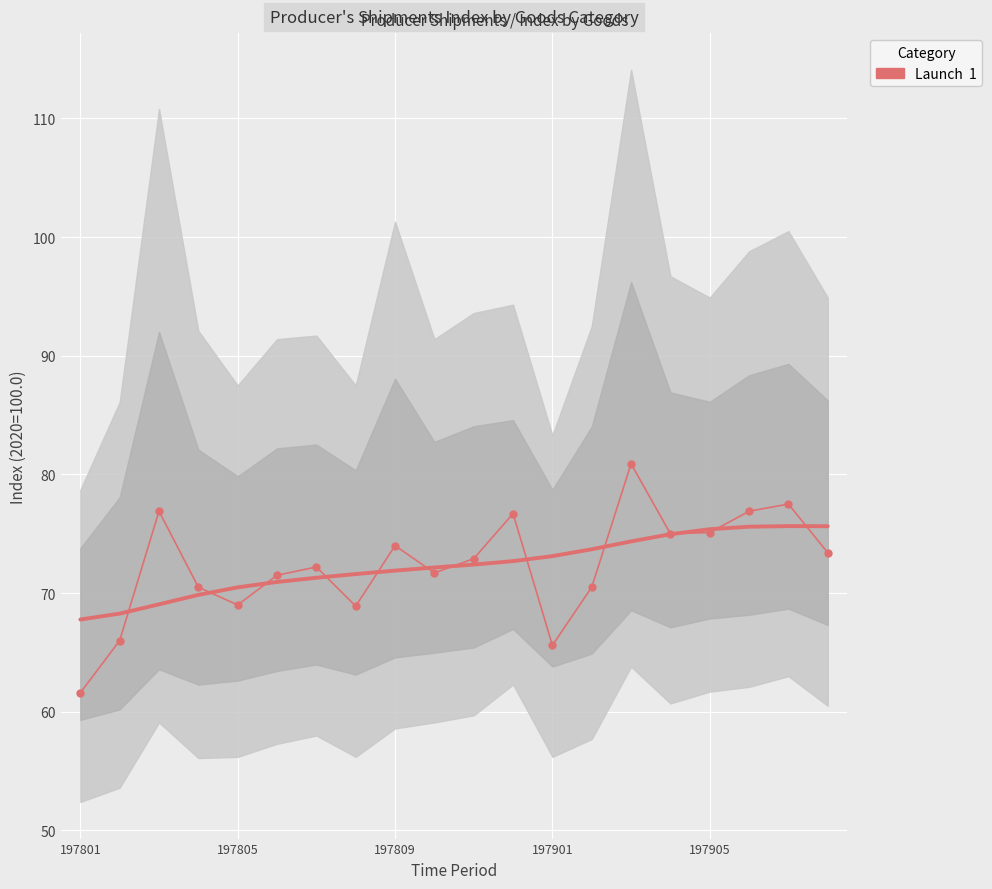

Reading right to left, extract all data points from this chart.

73.4	77.5	76.9	75.1	75.0	80.9	70.5	65.6	76.7	72.9	71.7	74.0	68.9	72.2	71.5	69.0	70.5	76.9	66.0	61.6